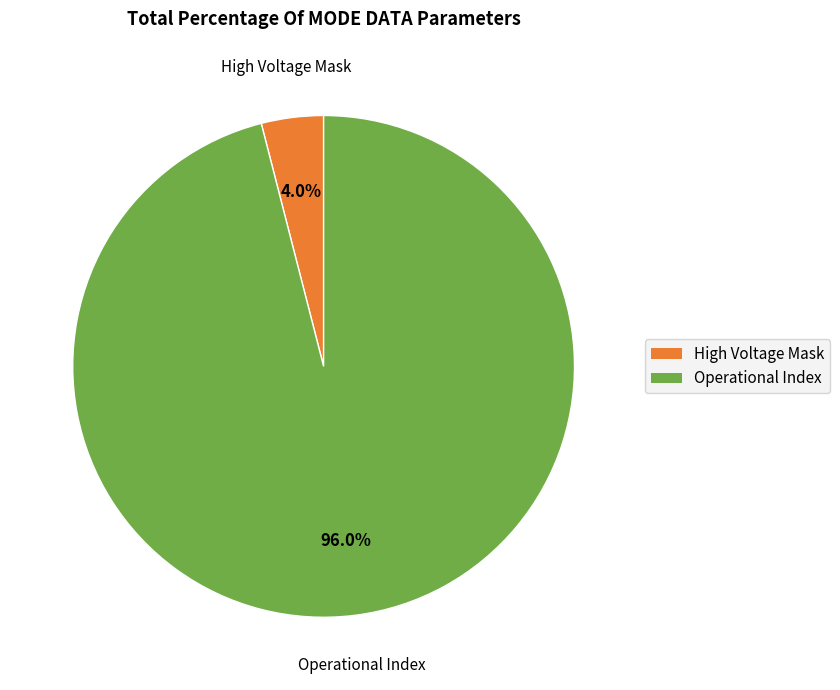

Is there any slice that represents more than half of the pie?

Yes